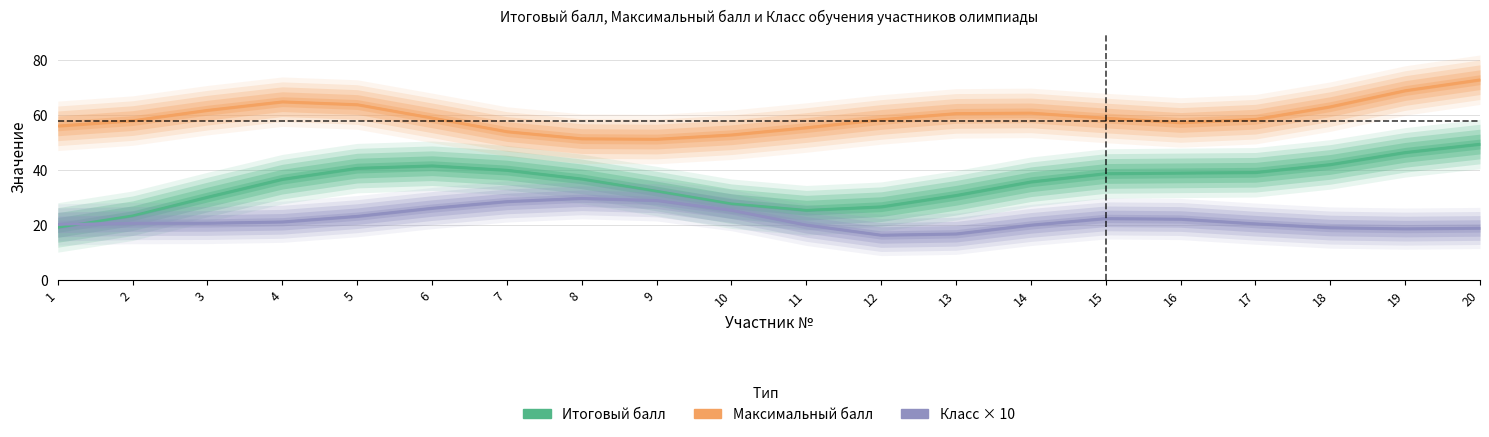

True or false: Итоговый балл and Класс обучения intersect in this chart.

False